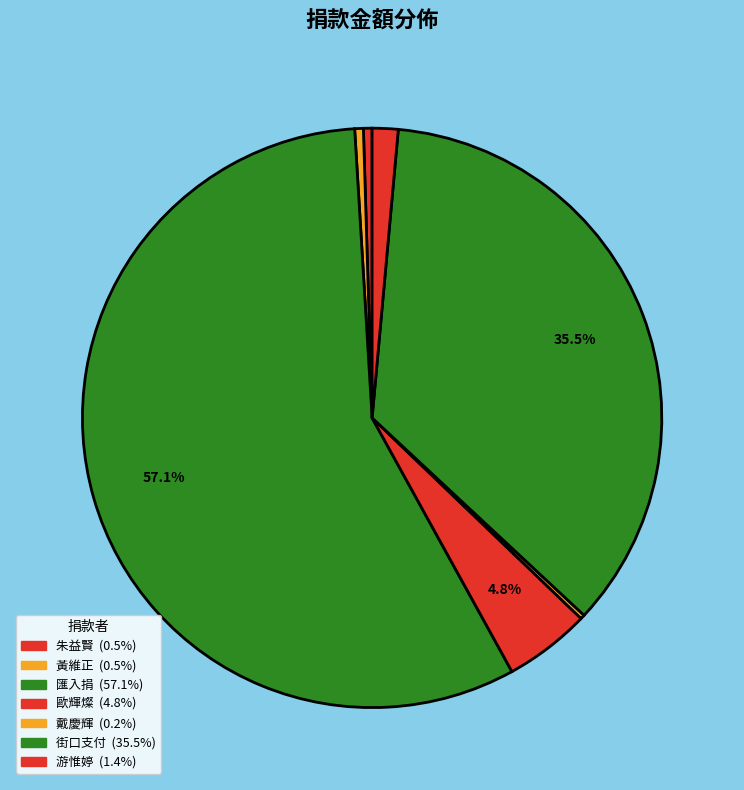

Count the number of slices in the pie.

7